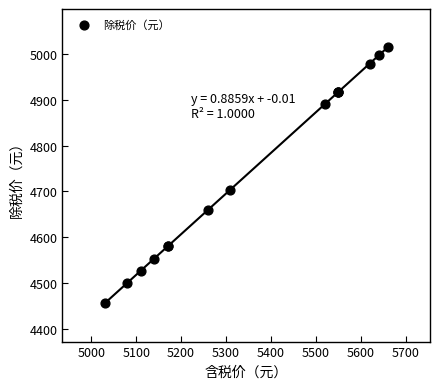

What Y value in the scatter plot is closest to 4735?

4704.1